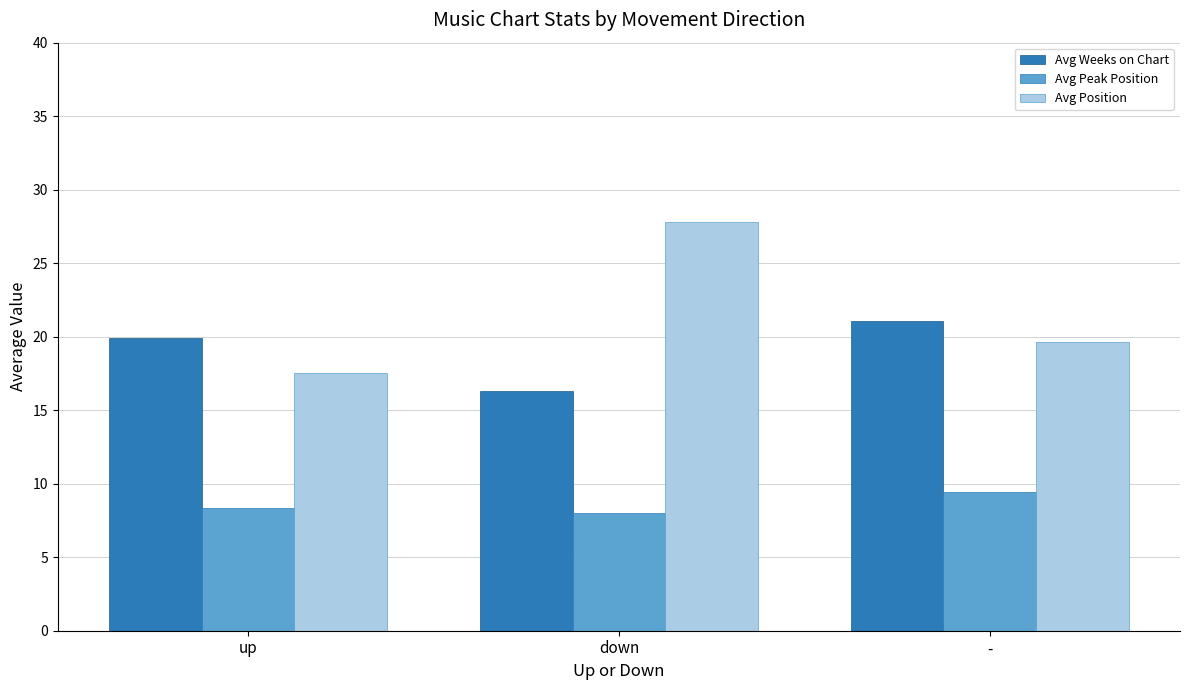

Is it true that Avg Position equals 19.6 at -?

True